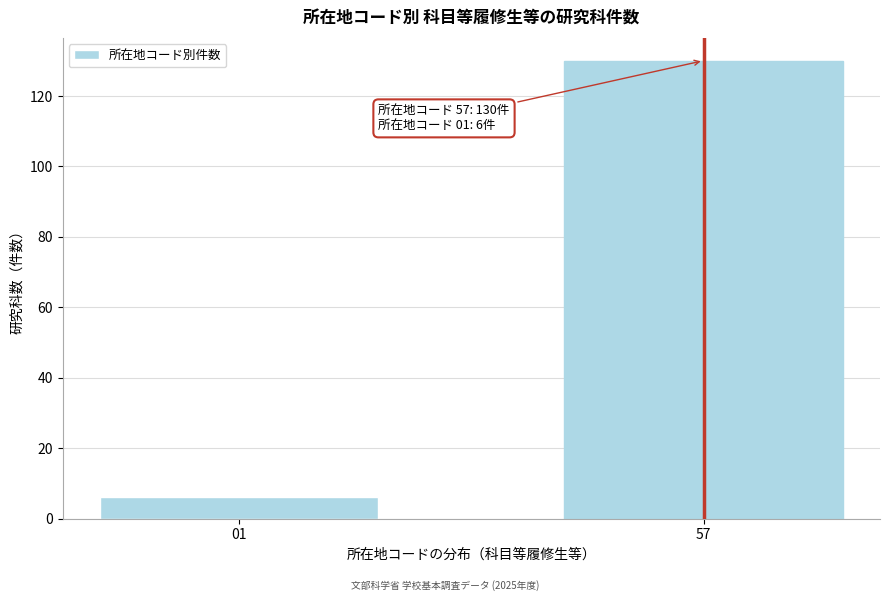

Reading left to right, extract all data points from this chart.

6	130